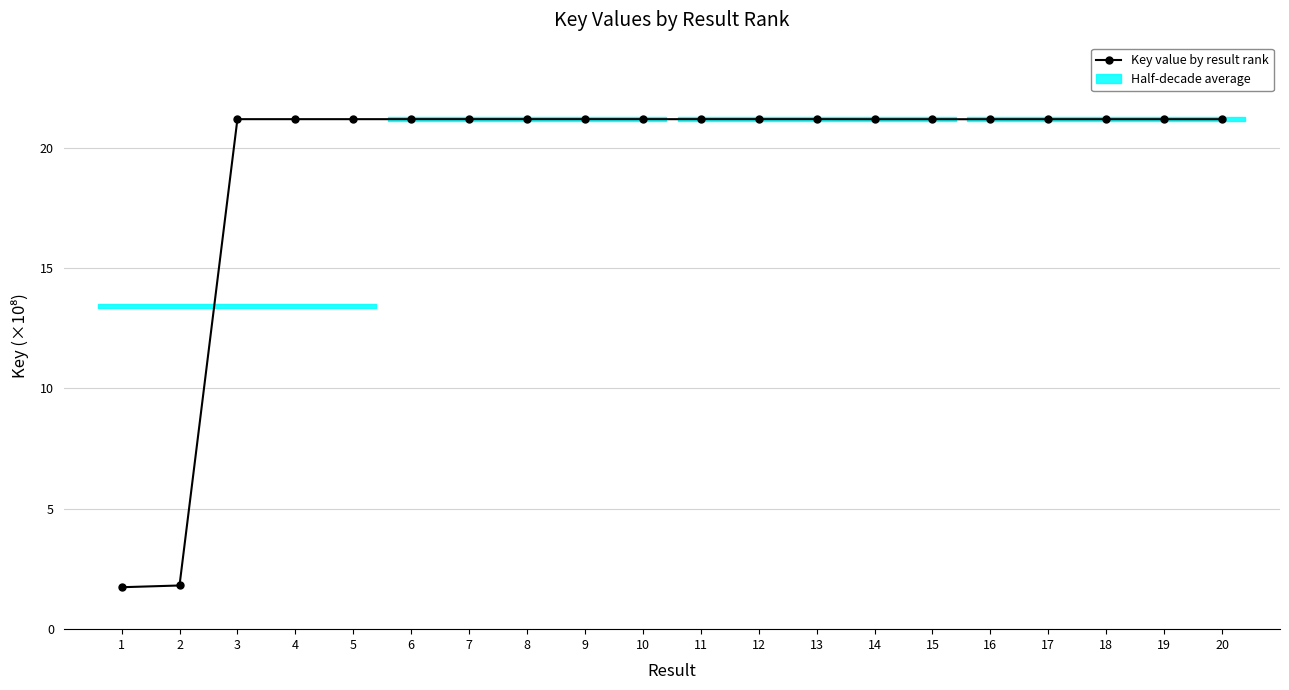

What is the sum of all values?

384.8